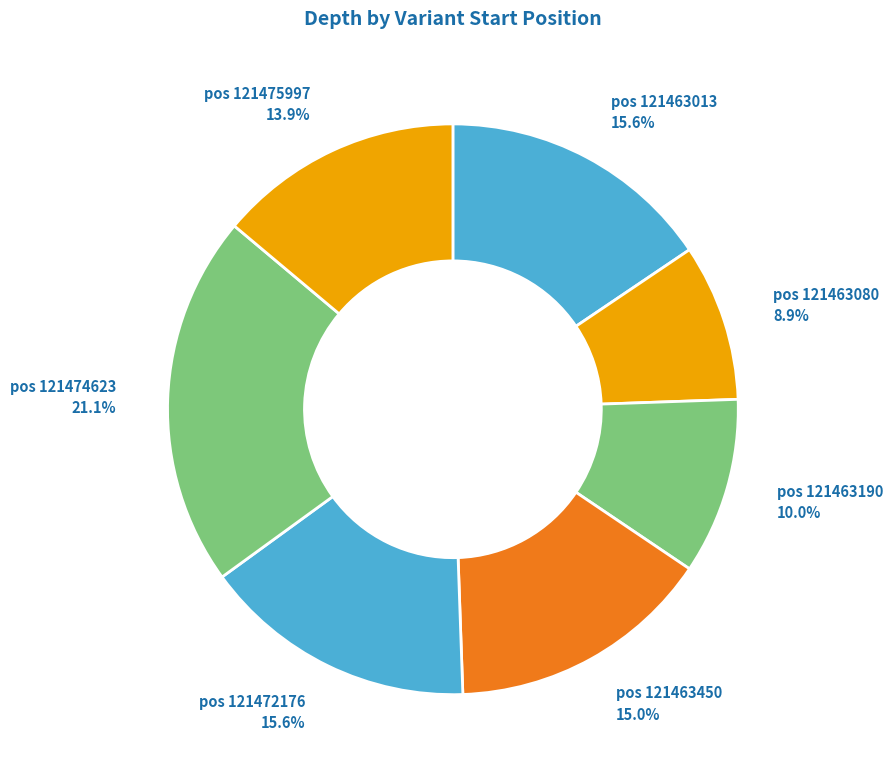

What is the smallest slice in the pie chart?

pos 121463080